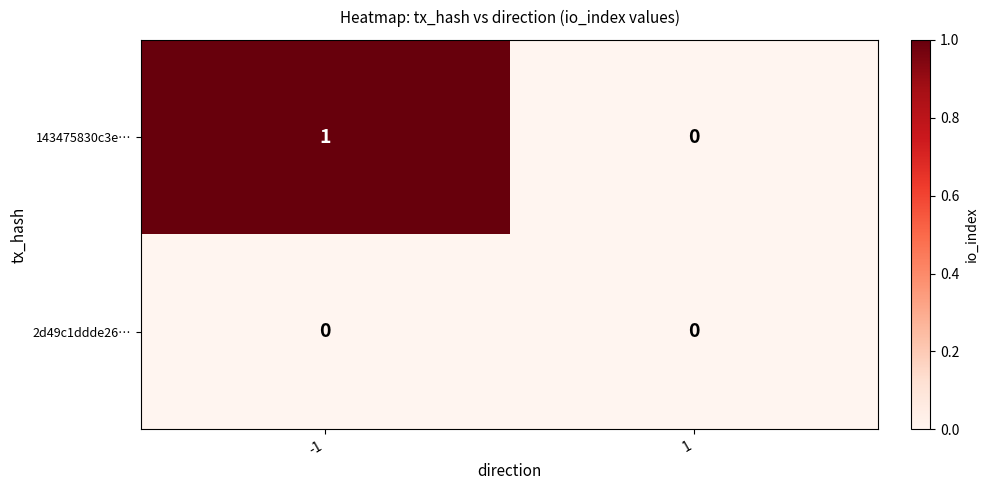

What is the total value across all series at -1?

1